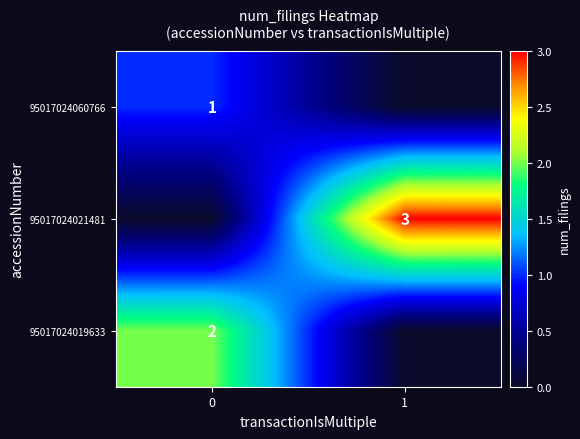

What is the greatest value displayed?

3